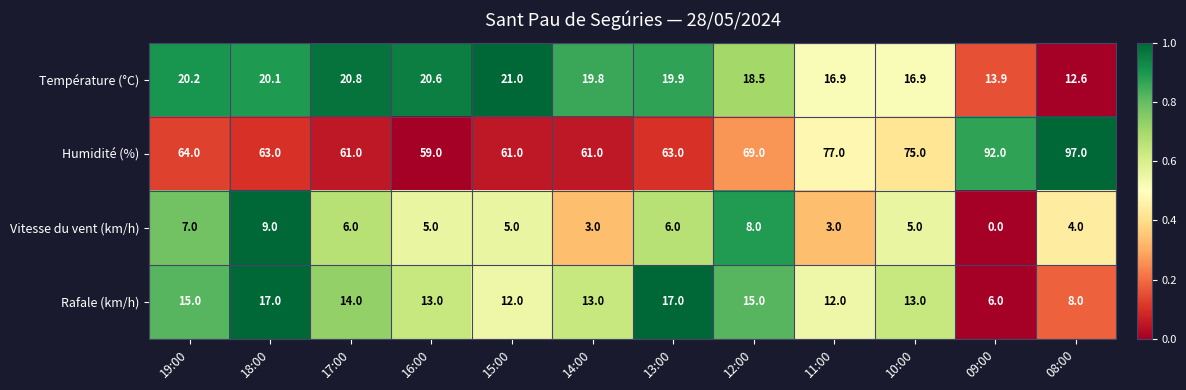

Which series has the widest spread of values?

Humidité (%)